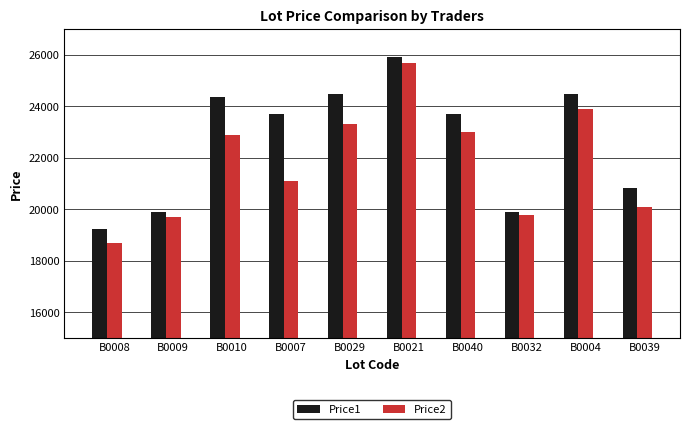

What are all the series names shown in the legend?

Price1, Price2